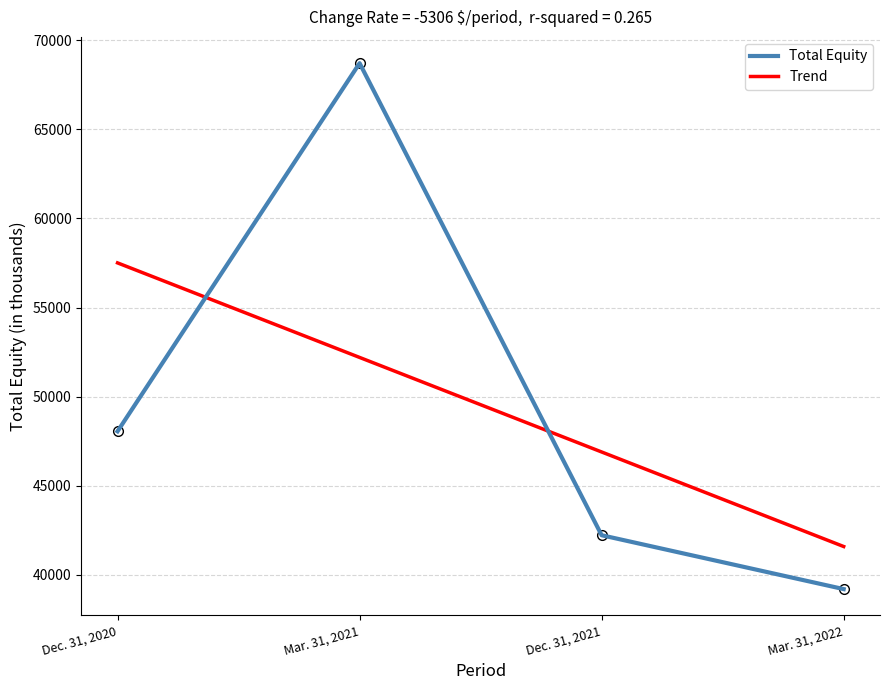

Between Mar. 31, 2021 and Dec. 31, 2021, which series saw the biggest shift?

Total Equity